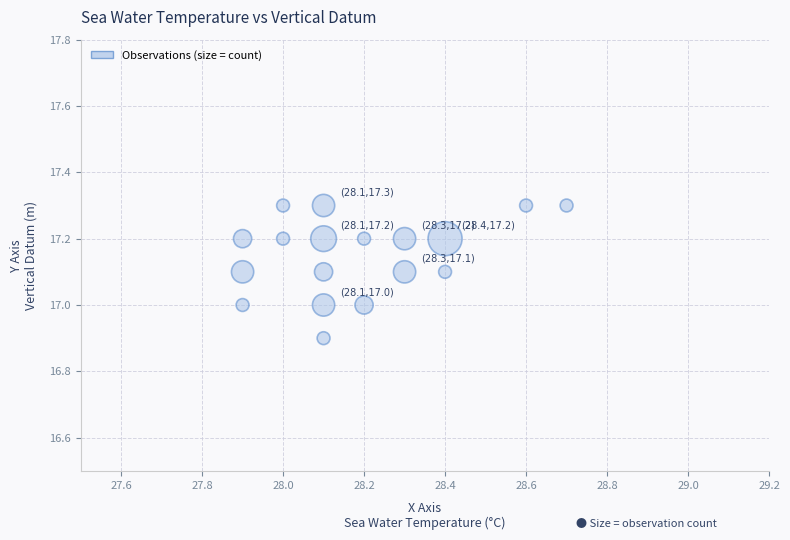

What is the range of Y values (max minus min)?

0.4